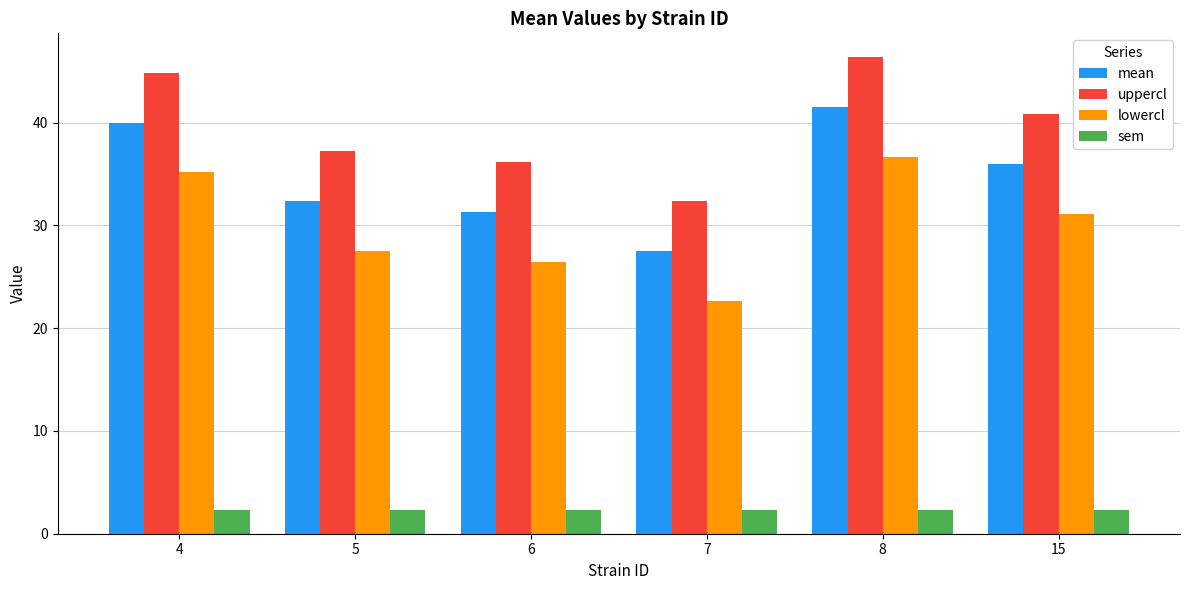

Which series has the largest total across all categories?

uppercl